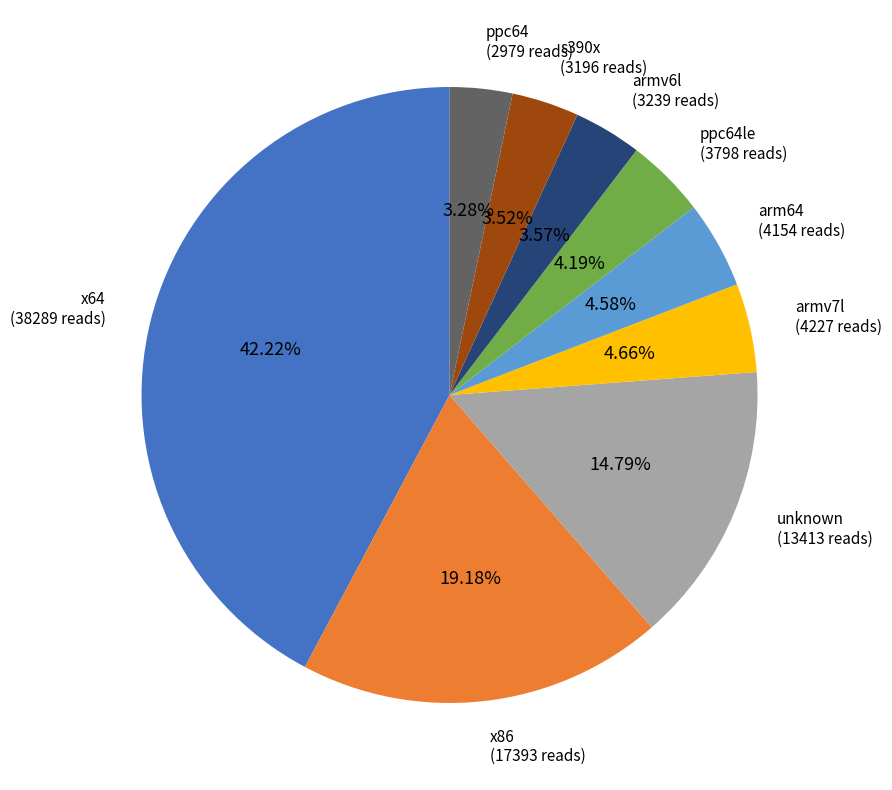

What portion of the pie excludes unknown?

85.2%